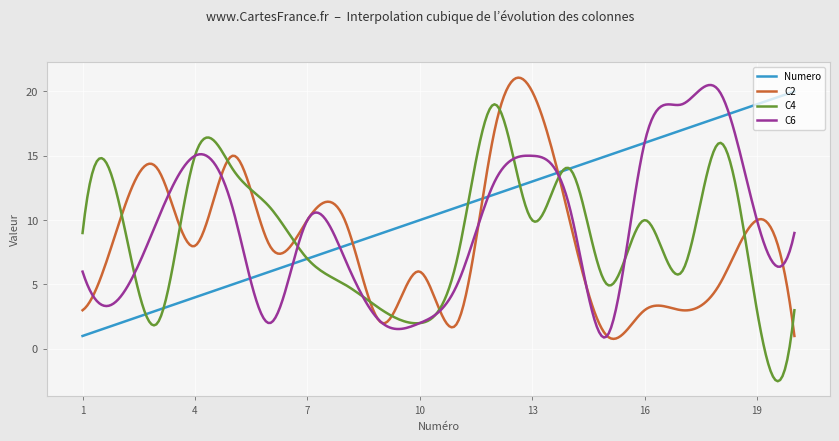

At how many categories does at least one series exceed 8?

300